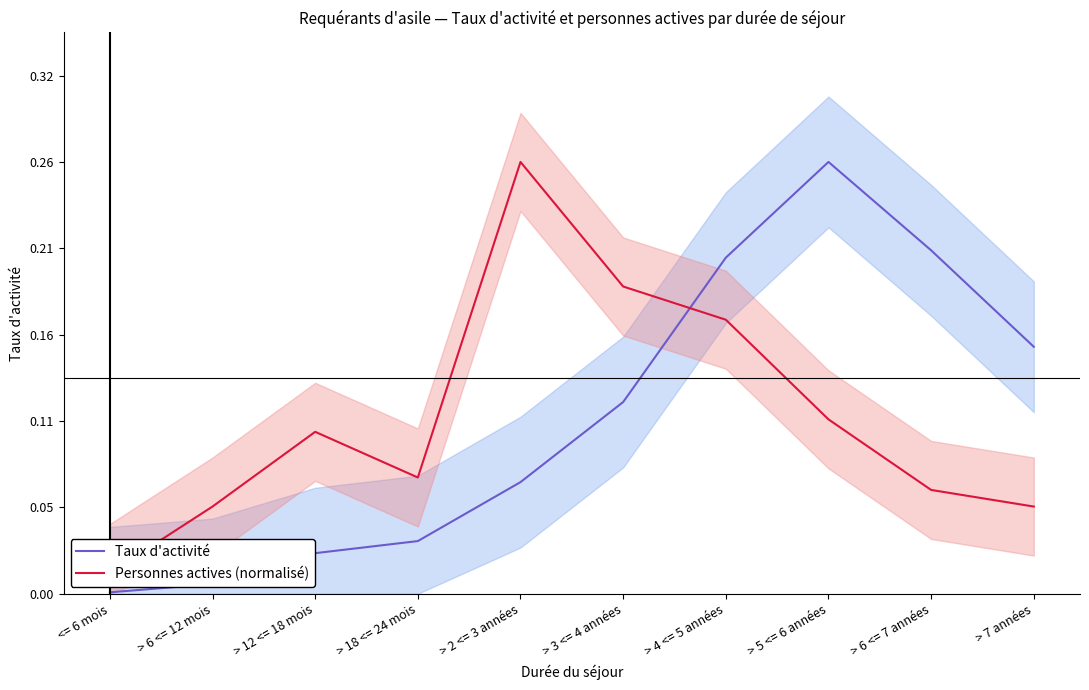

What is the difference between the maximum and minimum values in the Taux d'activité series?

0.3